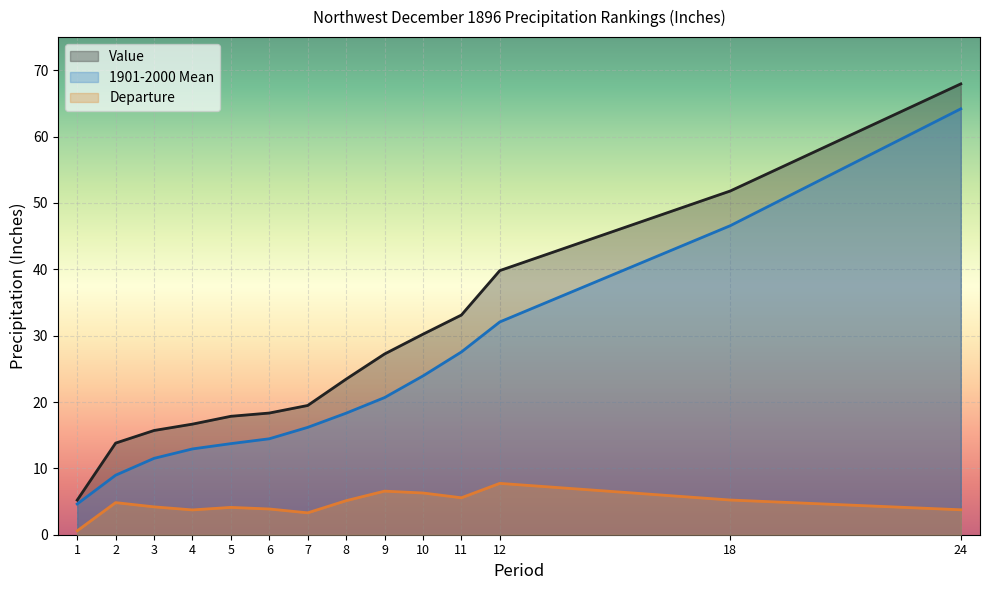

Rank the categories by 1901-2000 Mean value from highest to lowest.

24, 18, 12, 11, 10, 9, 8, 7, 6, 5, 4, 3, 2, 1